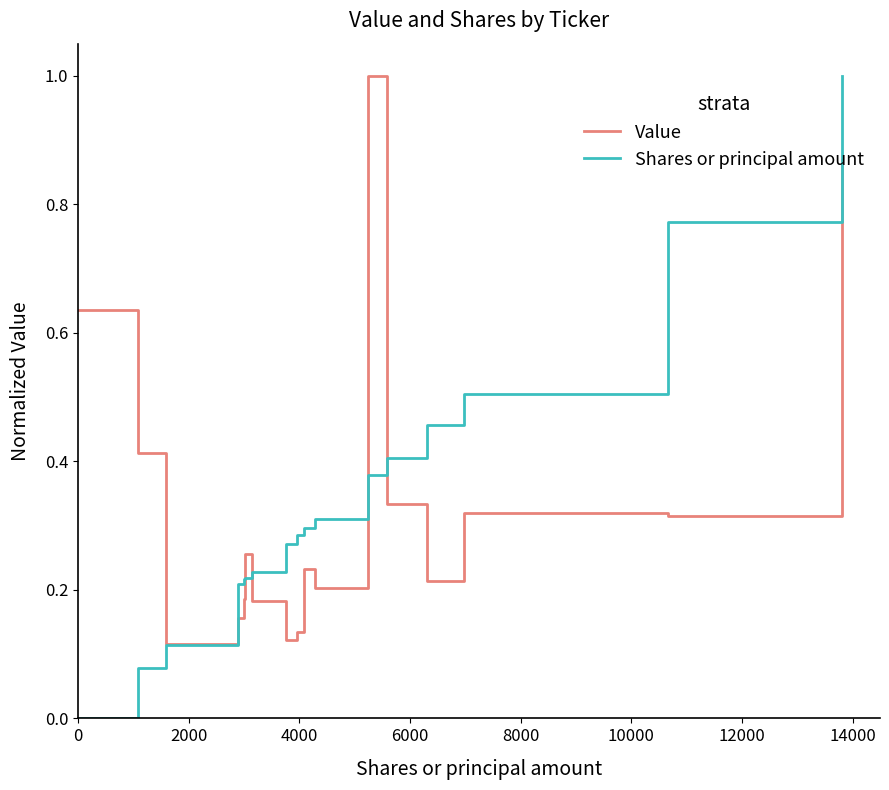

What is the highest value of the Shares or principal amount series?

1.0